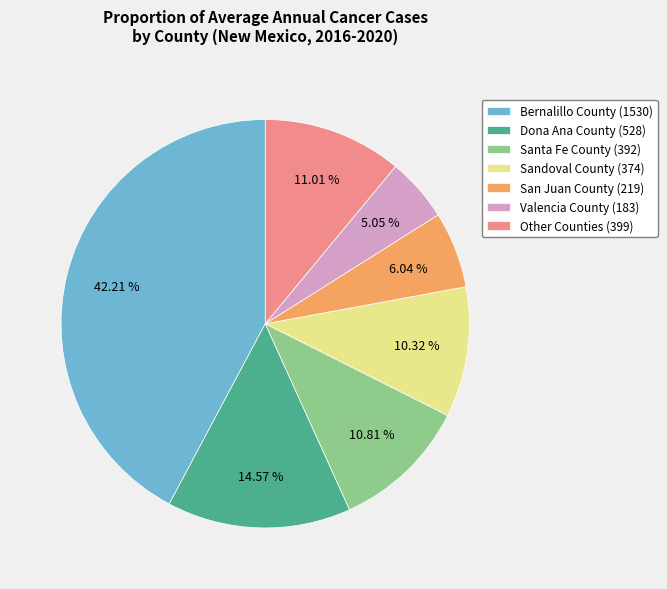

Which category has the biggest portion of the pie?

Bernalillo County (1530)